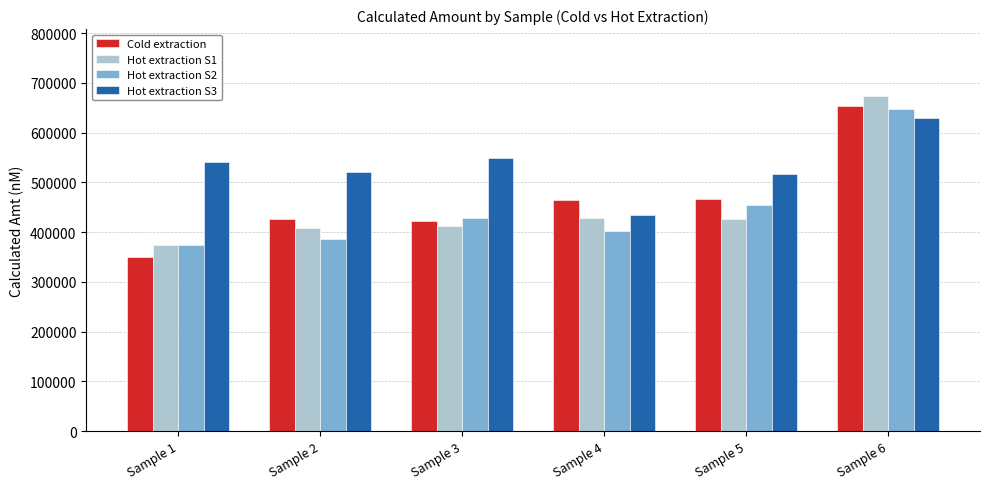

What is the difference between the maximum and second lowest values in the Hot extraction S2 series?

260246.4